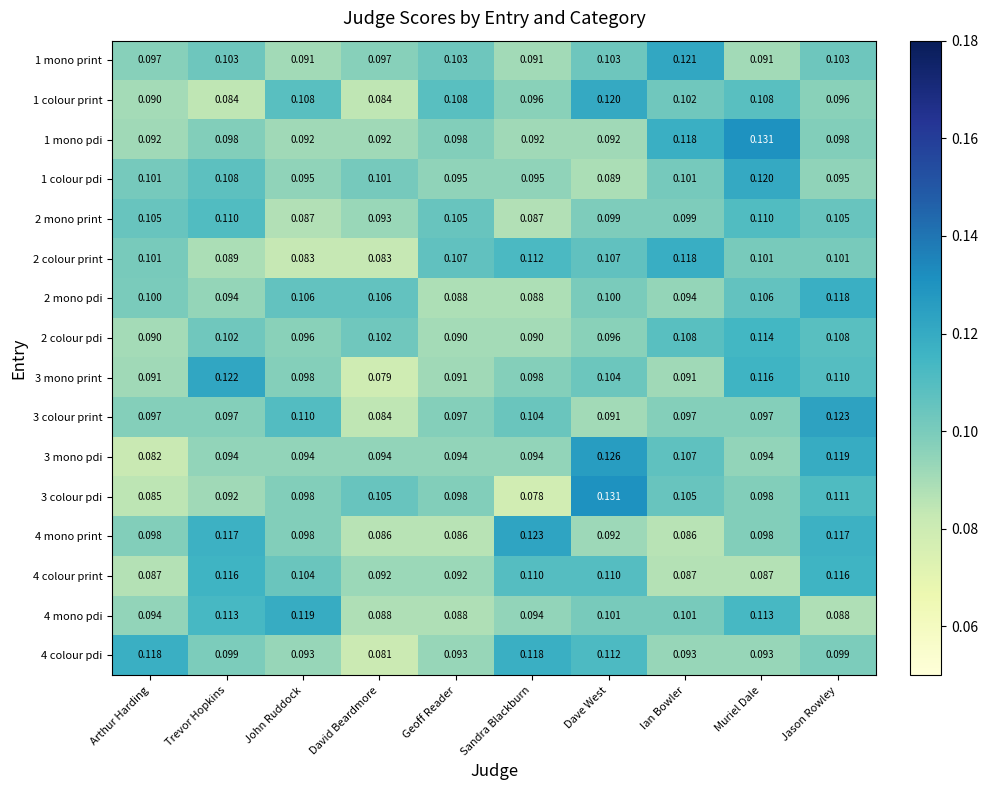

At which category is the sum across all series the highest?

Jason Rowley